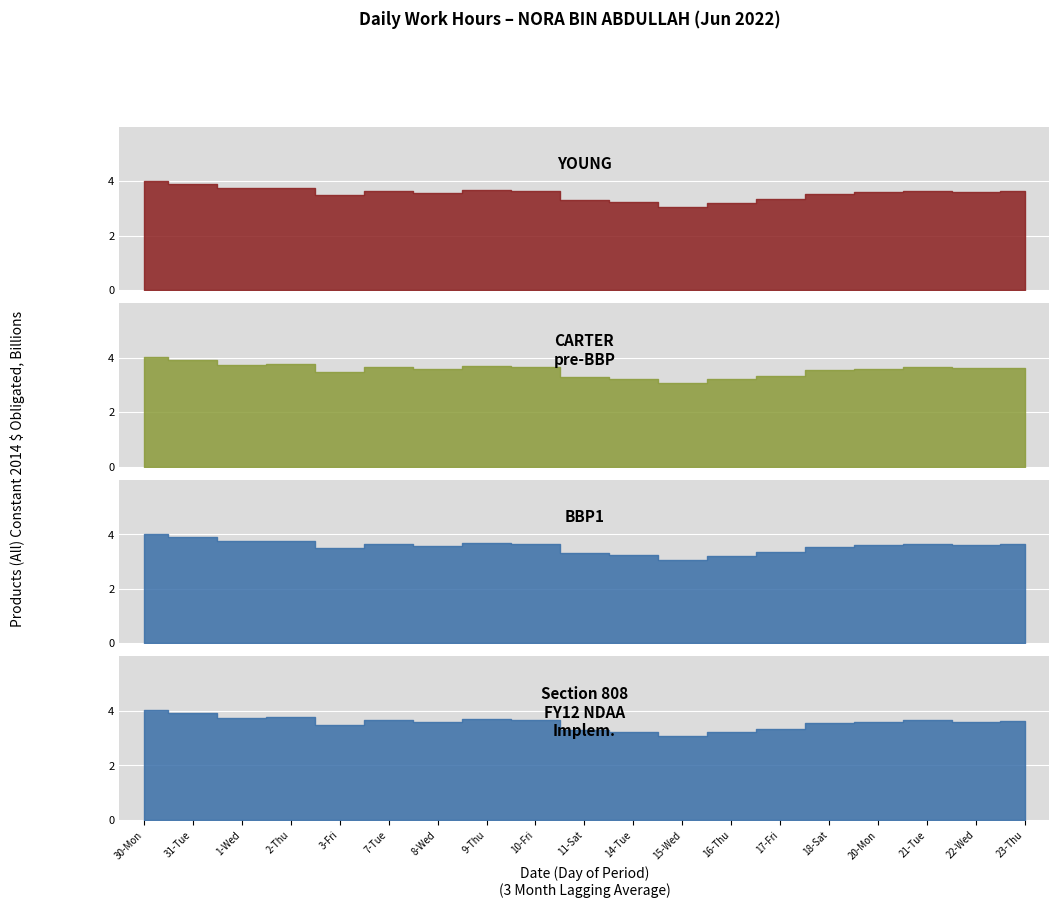

At which category does CARTER pre-BBP reach its first local peak?

2-Thu